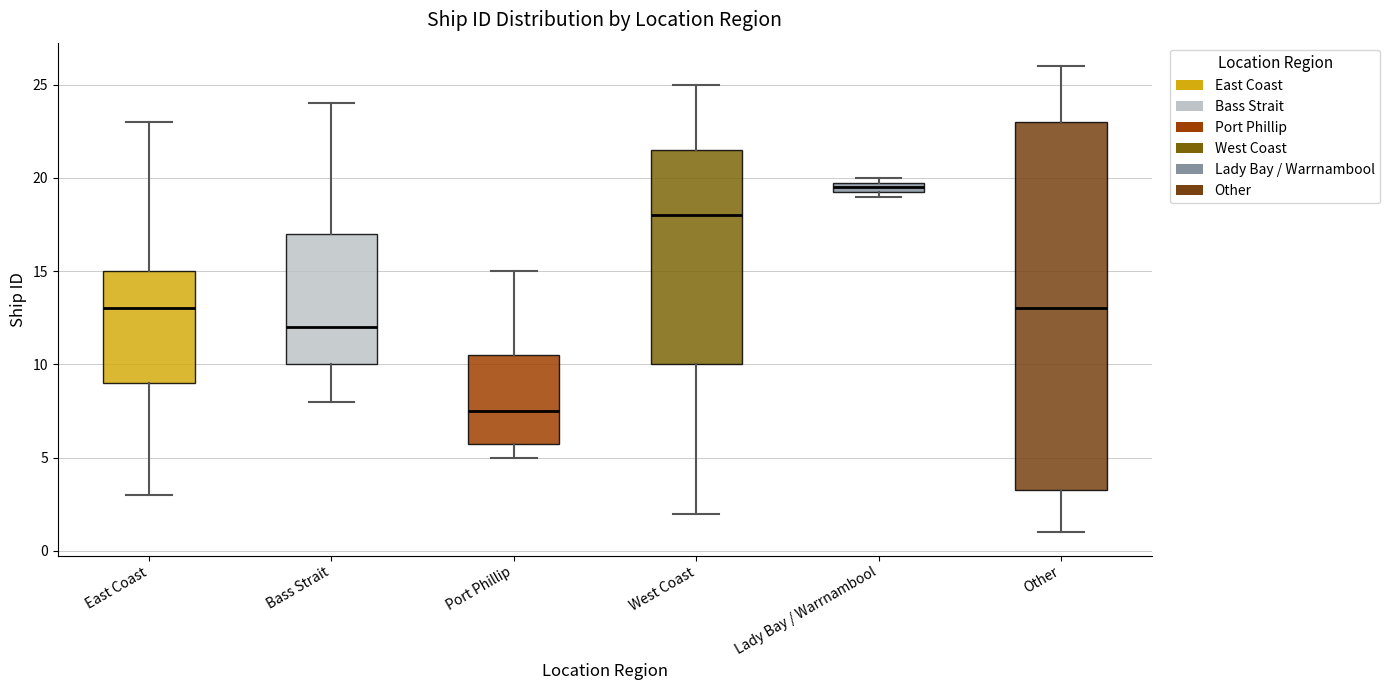

Where does the median line of the box for Port Phillip sit on the y-axis? The values are not printed on the chart, so give them approximately, as read against the axis.

7.5